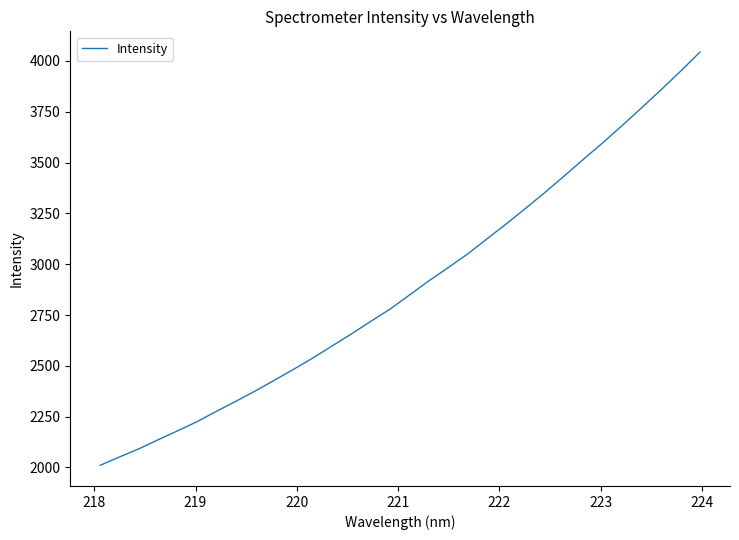

Reading left to right, list all the values displayed in this chart.

2010.7	2052.2	2092.1	2137.1	2180.6	2225.4	2276.3	2325.6	2376.2	2429.6	2483.9	2539.8	2599.2	2658.7	2720.6	2780.9	2850.3	2919.8	2984.8	3051.7	3126.2	3199.8	3276.6	3354.5	3436.0	3518.6	3599.6	3684.5	3771.1	3859.3	3949.8	4043.7